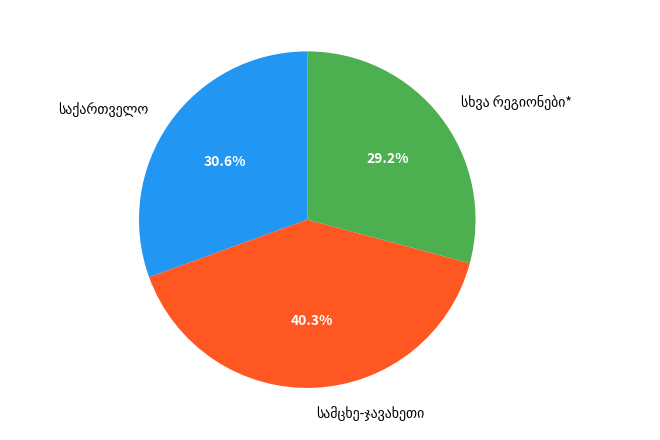

Is there a majority slice in this chart?

No